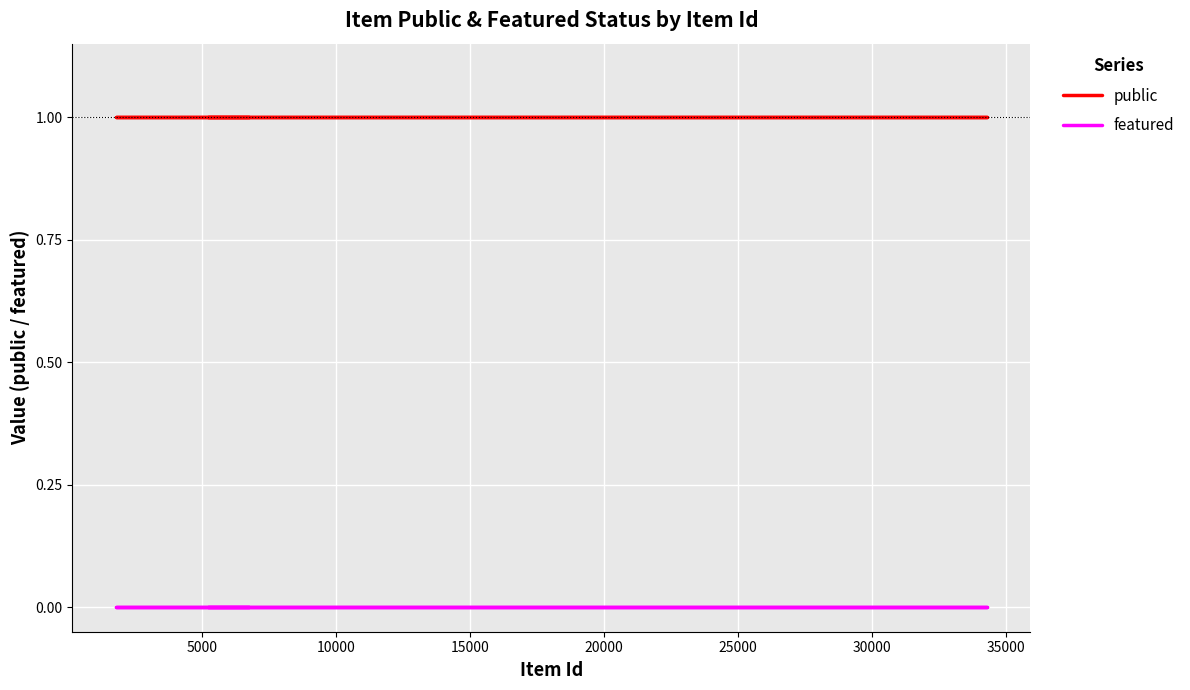

What is the total value across all series at 15?

1